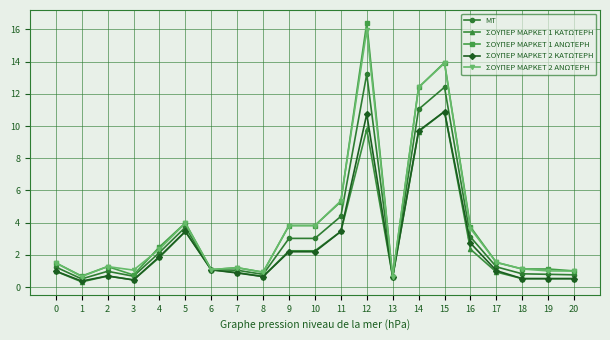

Which series has the widest spread of values?

ΣΟΥΠΕΡ ΜΑΡΚΕΤ 1 ΑΝΩΤΕΡΗ